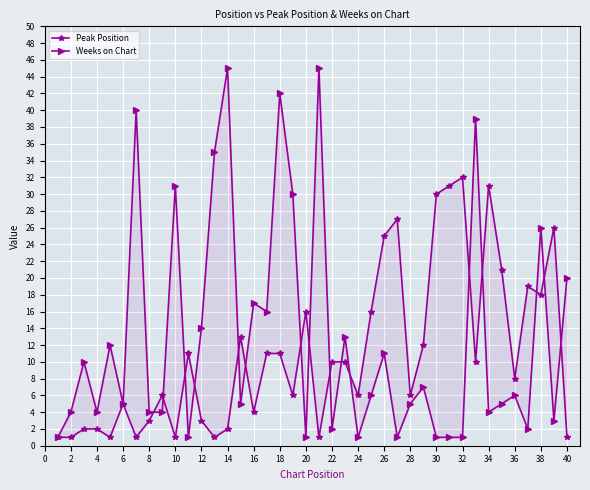

How many series are shown in this chart?

2